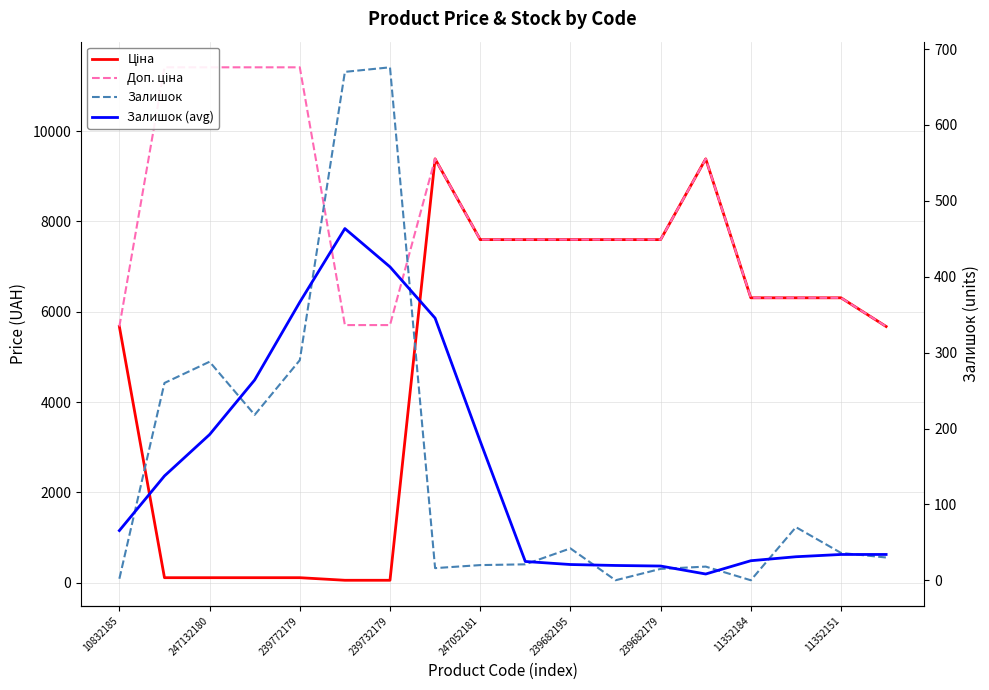

What is the highest value of the Залишок (avg) series?

463.5